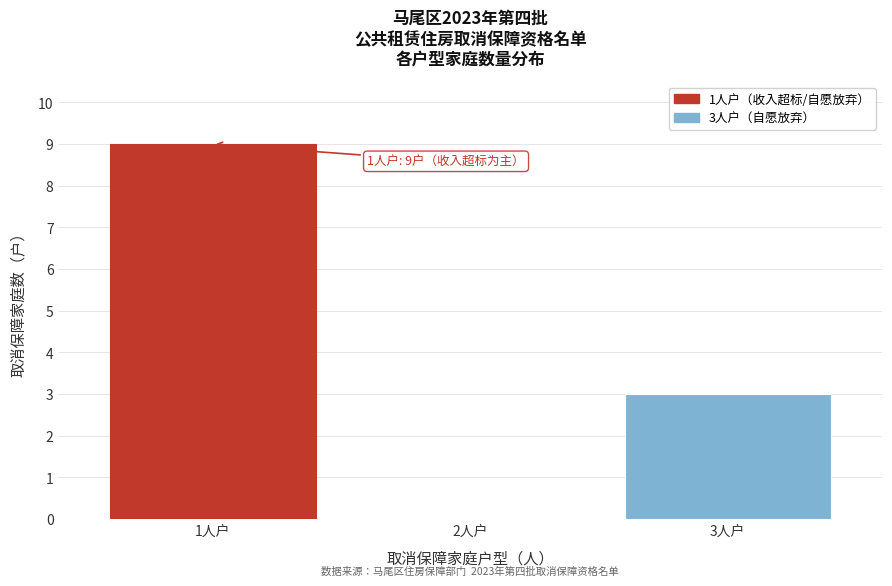

Reading right to left, what are all the values shown in this chart?

3人户=3	2人户=0	1人户=9